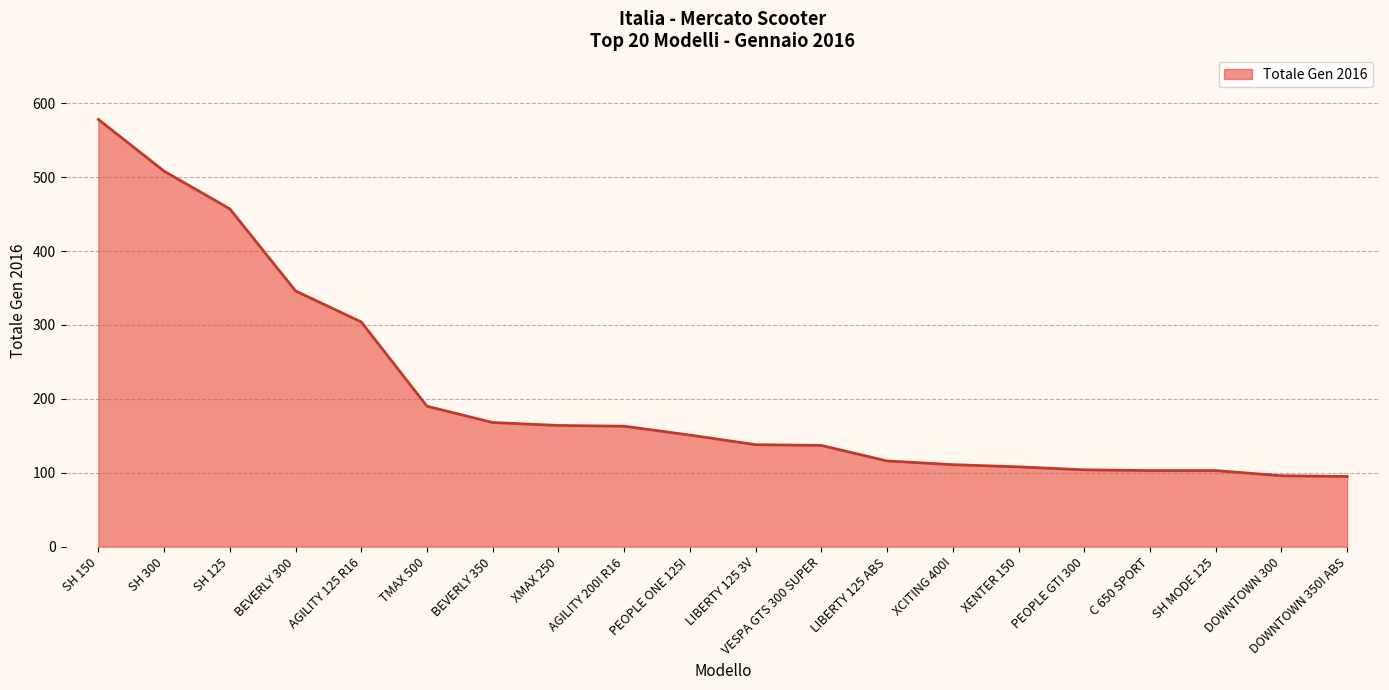

Does the chart have visible grid lines?

Yes